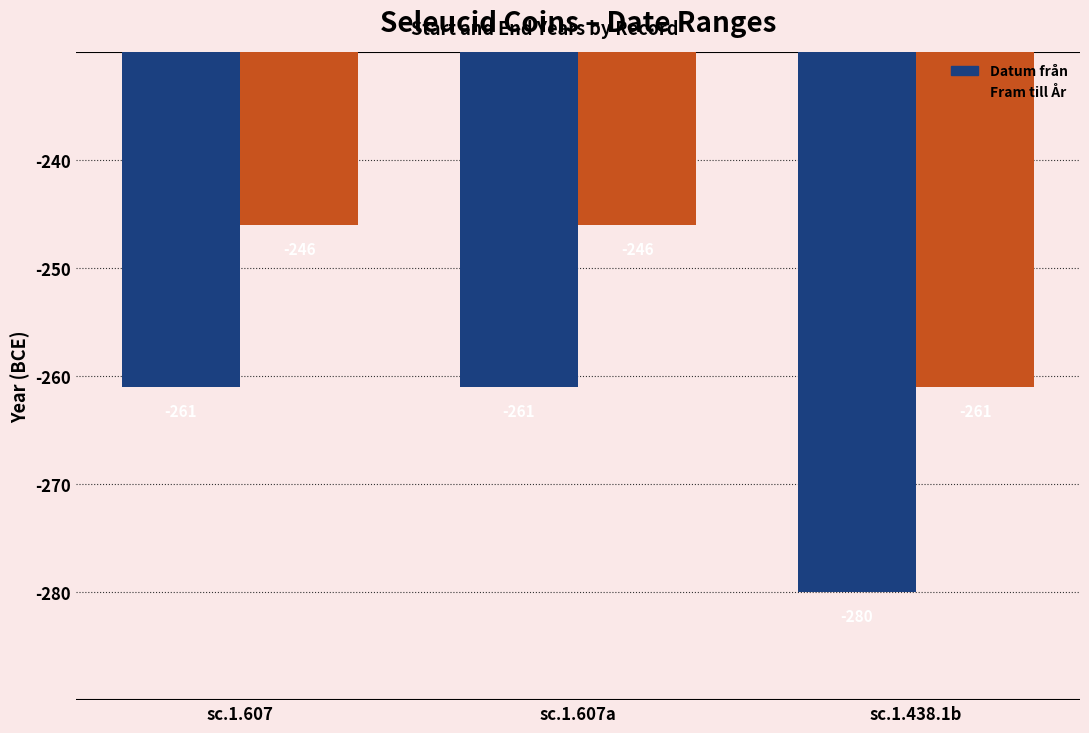

What are all the series names shown in the legend?

Datum från, Fram till År